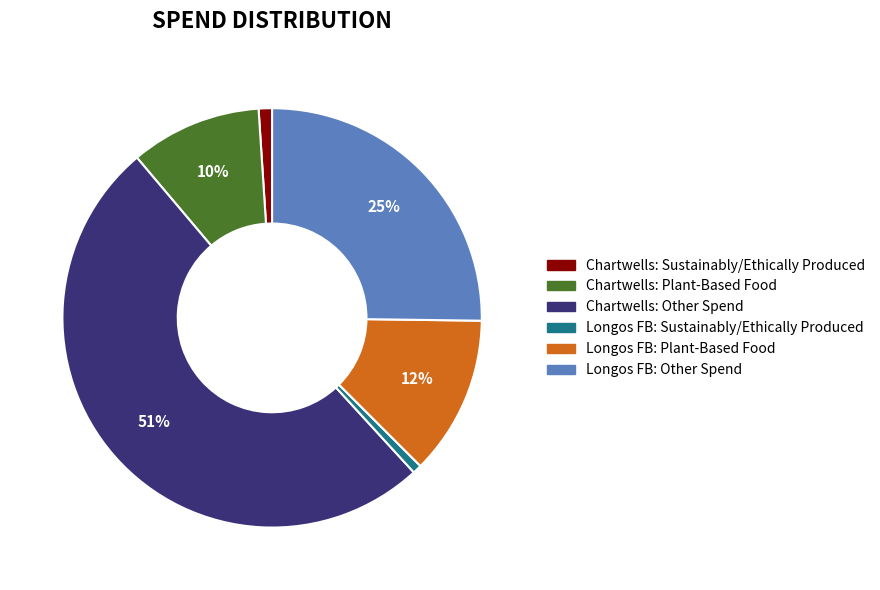

Is it true that Longos FB: Plant-Based Food is 6% of the pie?

False